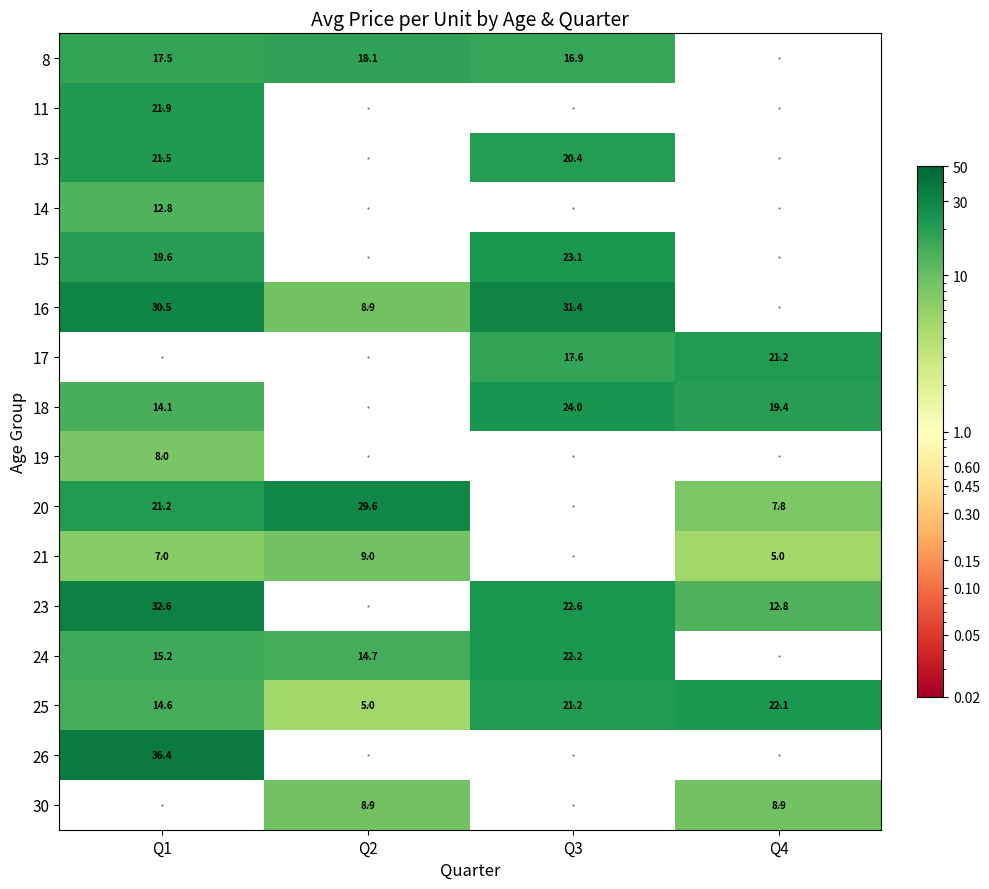

What is the sum of the 17 values at Q4 and Q3?

38.8